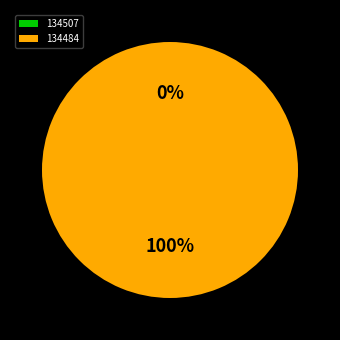

To the nearest percent, what is the combined percentage of 134507 and 134484?

100%